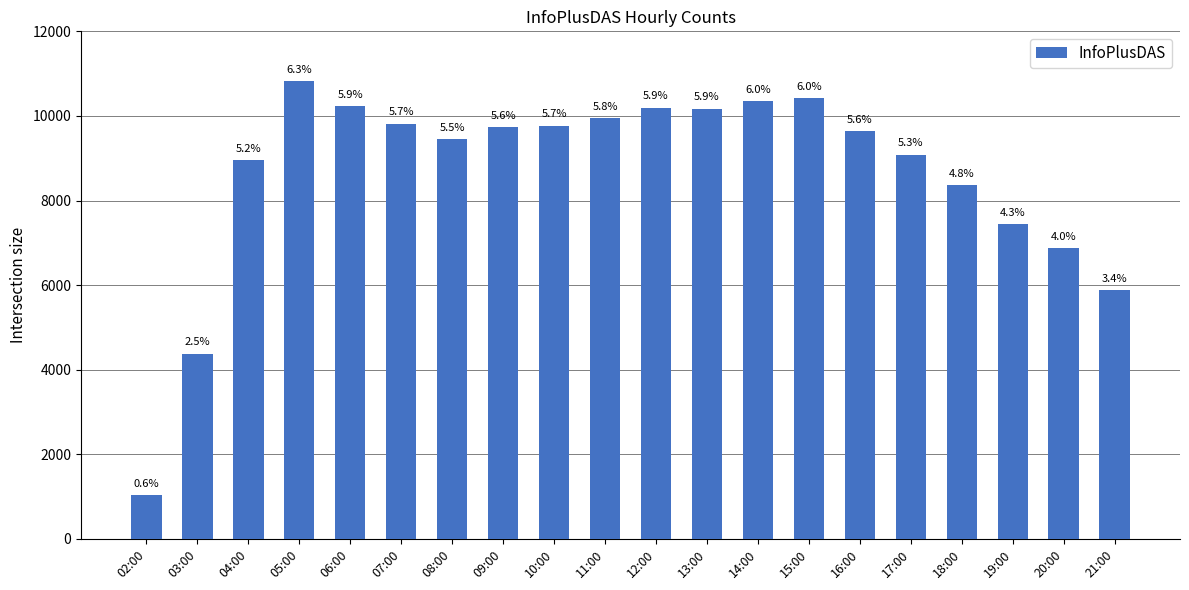

How many bars are there in total?

20